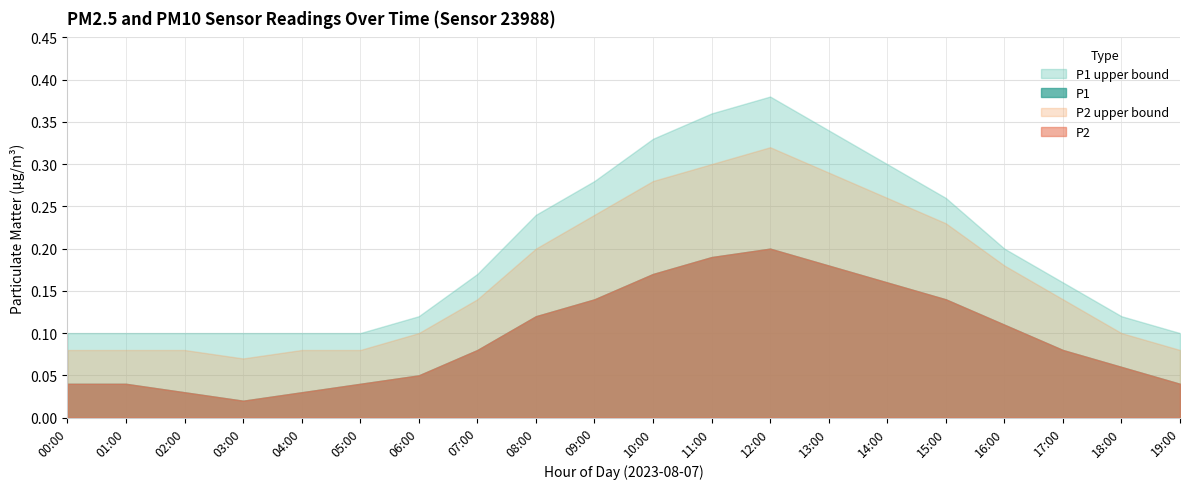

True or false: P2_upper has a value of 0.3 at 14:00.

True